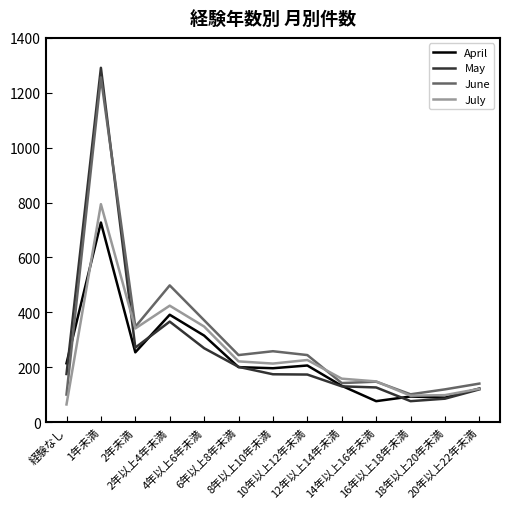

Rank the series by their average value, from highest to lowest.

June, May, July, April